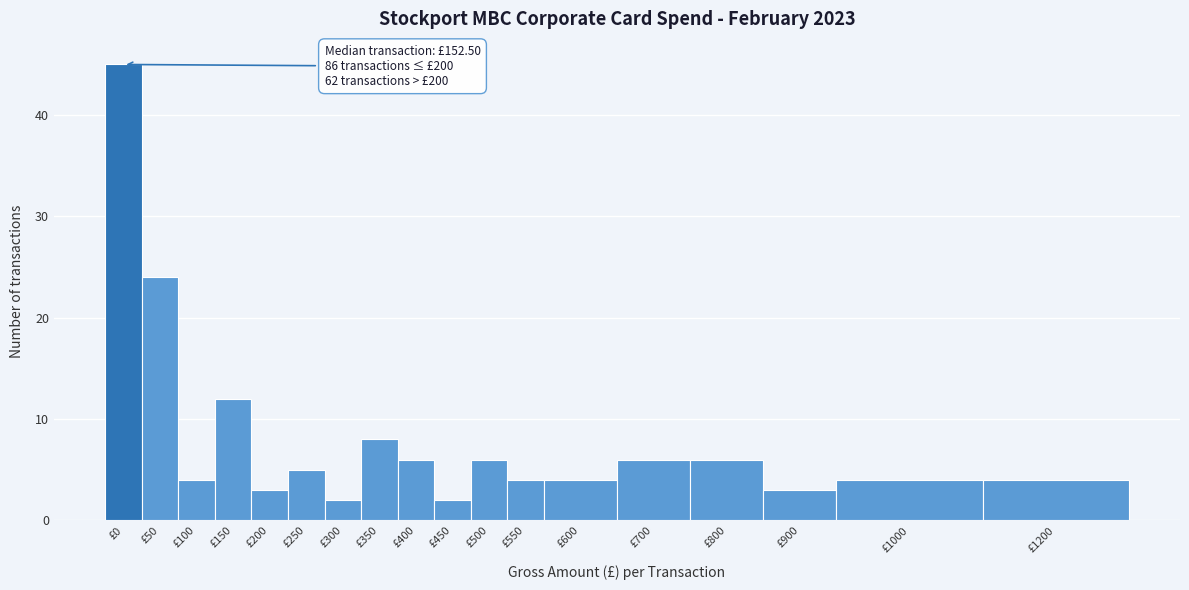

Reading left to right, what are all the values shown in this chart?

£0=45	£50=24	£100=4	£150=12	£200=3	£250=5	£300=2	£350=8	£400=6	£450=2	£500=6	£550=4	£600=4	£700=6	£800=6	£900=3	£1000=4	£1200=4